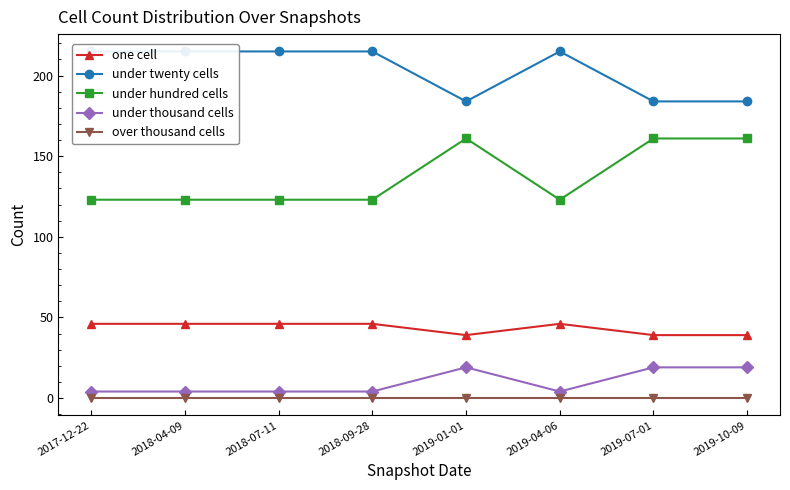

The value of under hundred cells at 2019-04-06 is 123. True or false?

True